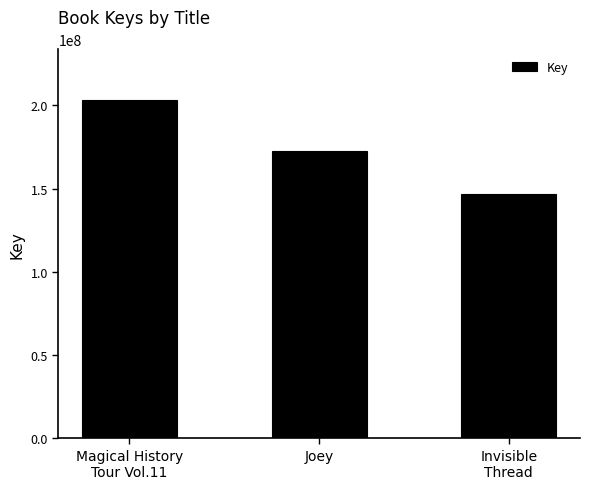

Is it true that the value at Joey is 273623365?

False